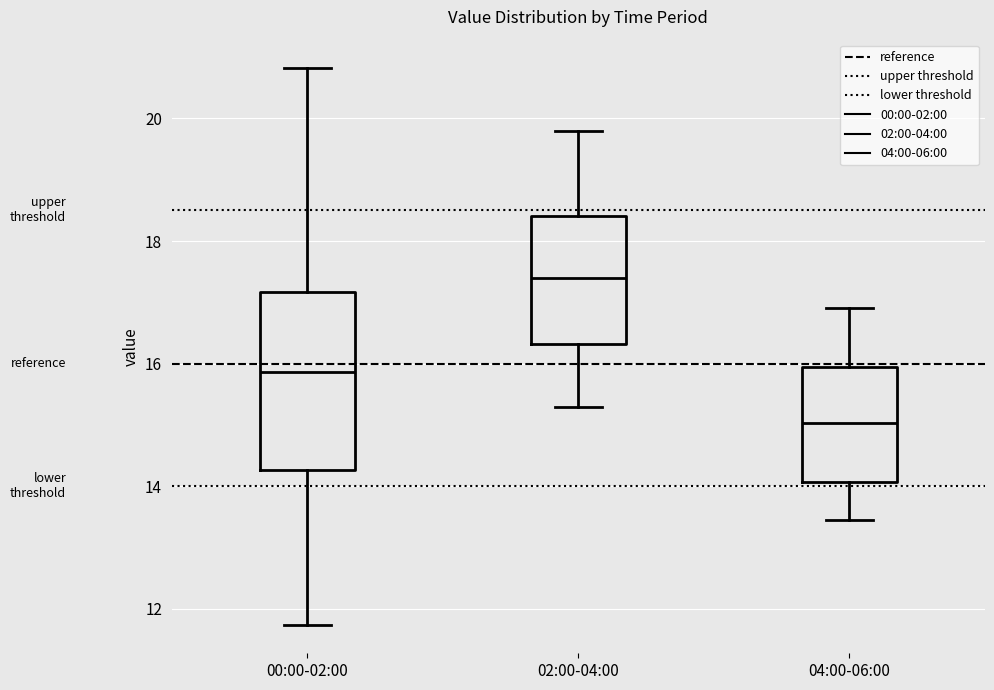

Which box's median line is the highest?

02:00-04:00